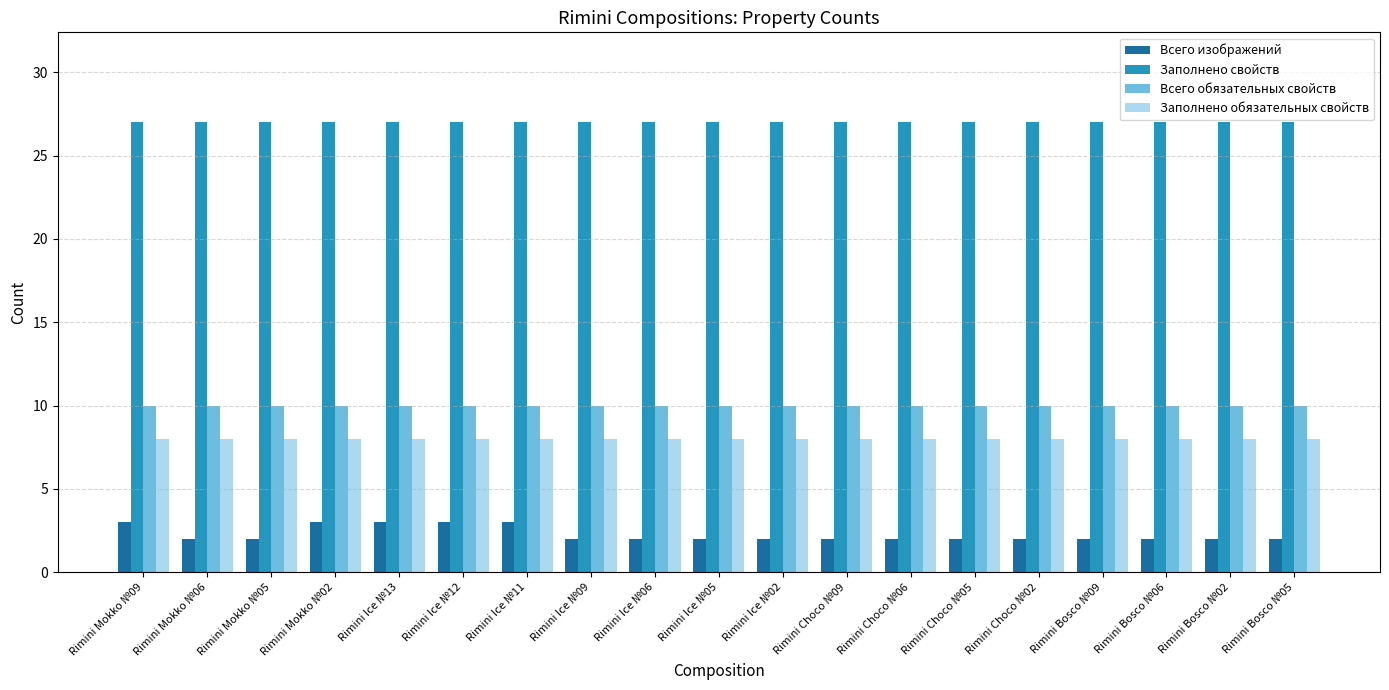

Which series has the largest total across all categories?

Заполнено свойств